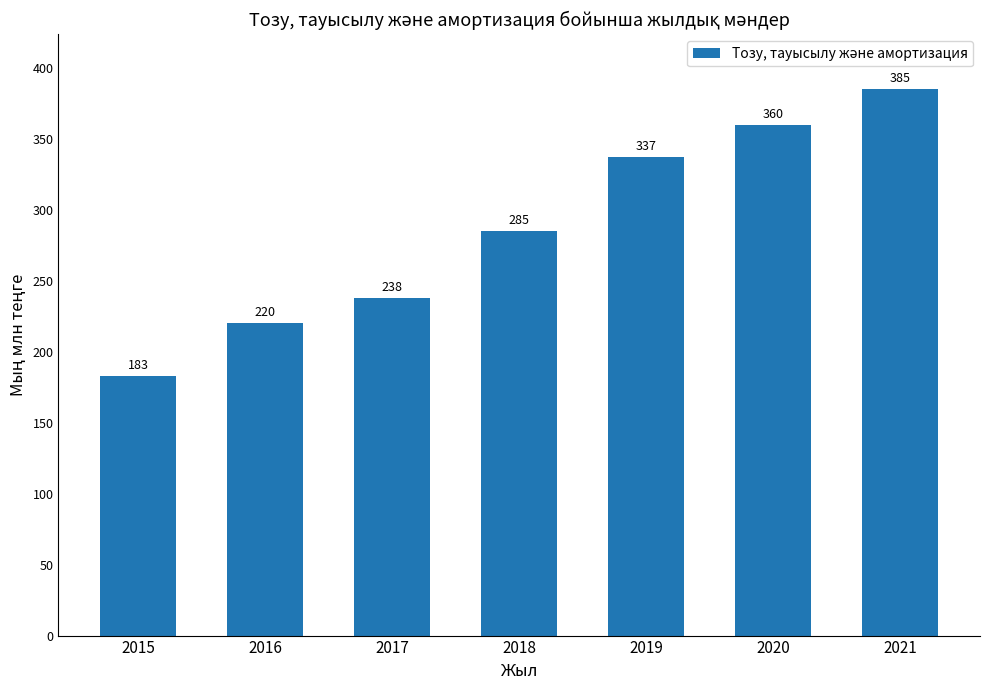

True or false: the data shows 451798.4 at 2019.

False